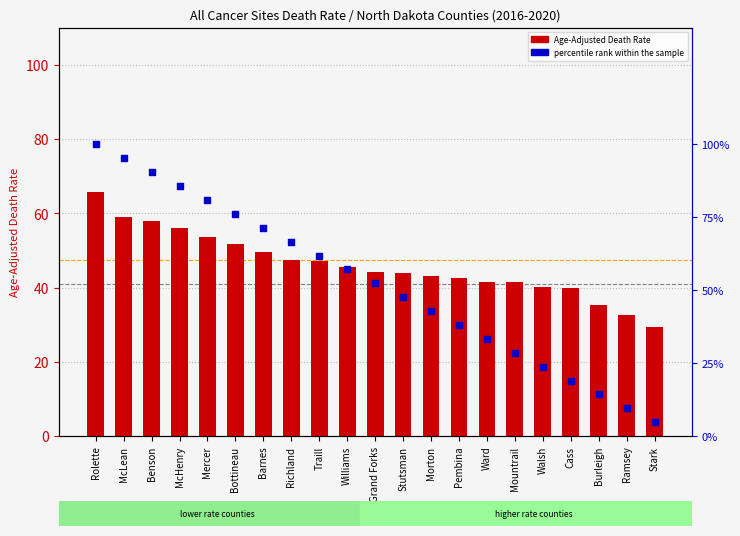

What is the total value across all series at Mercer?

54.5